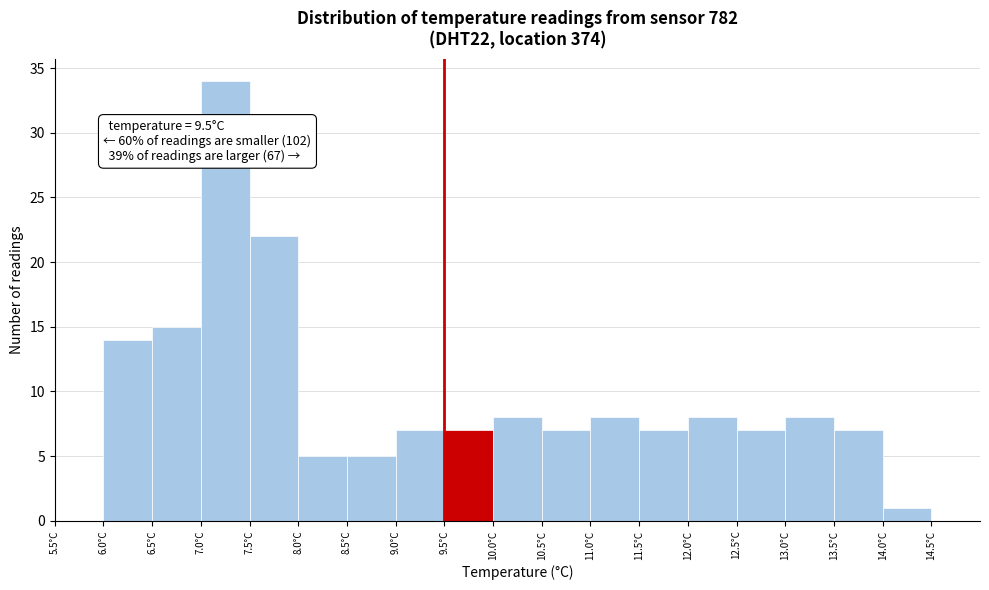

Which range on the x-axis has the tallest bar?

7.0 to 7.5